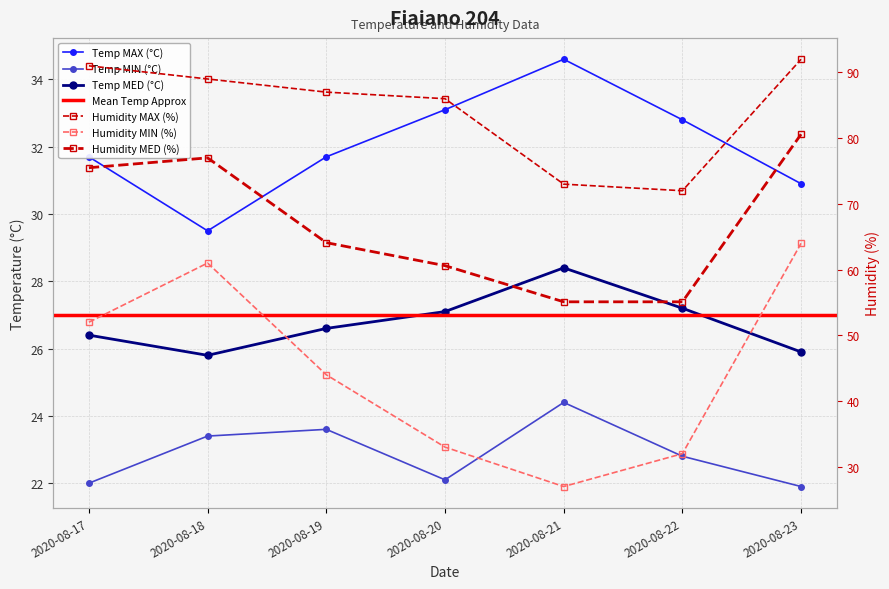

Where is Humidity MAX (%) nearest to the value 82?

2020-08-20